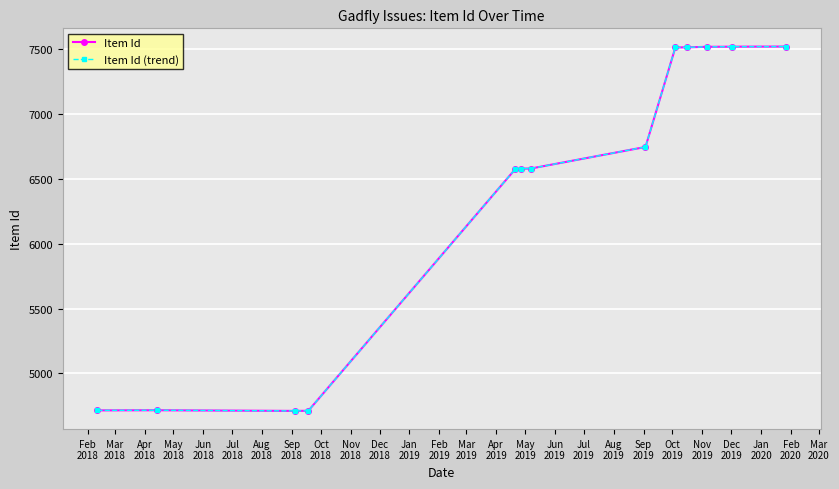

True or false: Item Id and Item Id (trend) intersect in this chart.

False